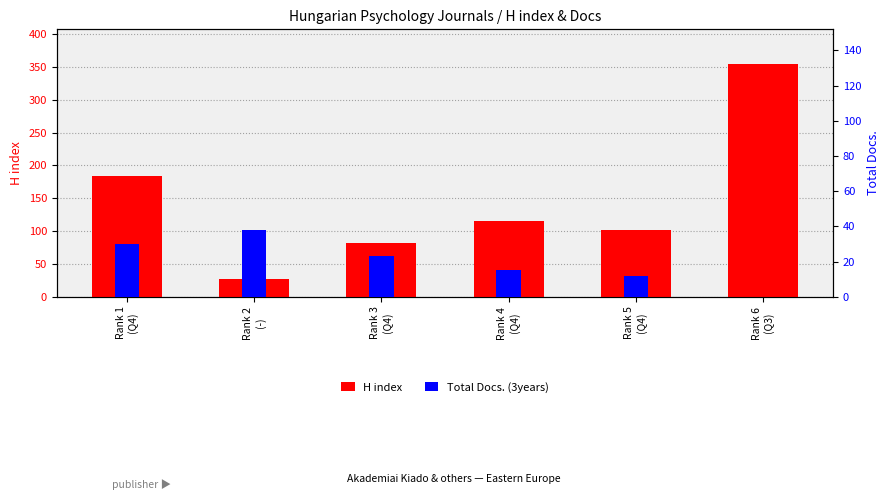

Are the bars horizontal?

No